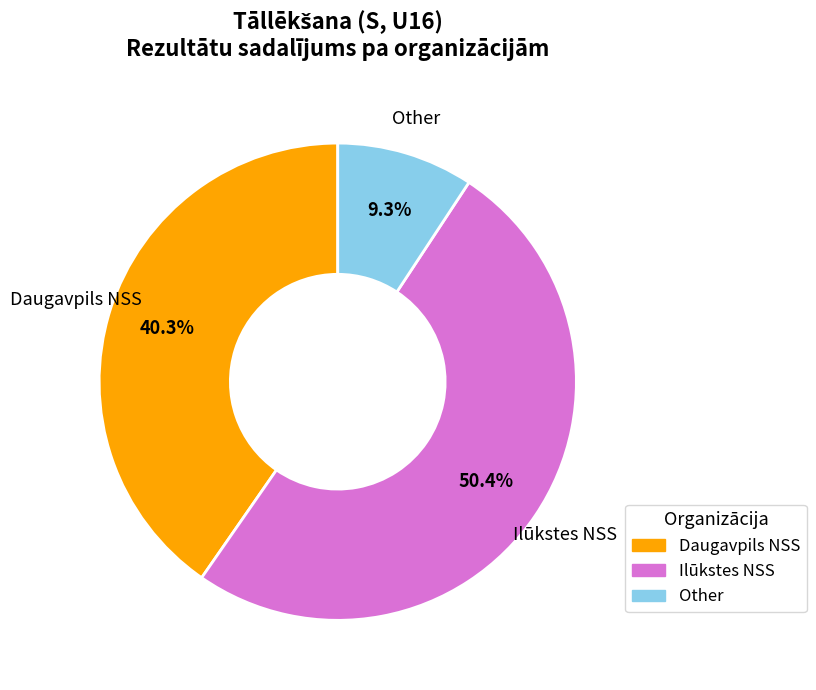

Is there any slice that represents more than half of the pie?

Yes